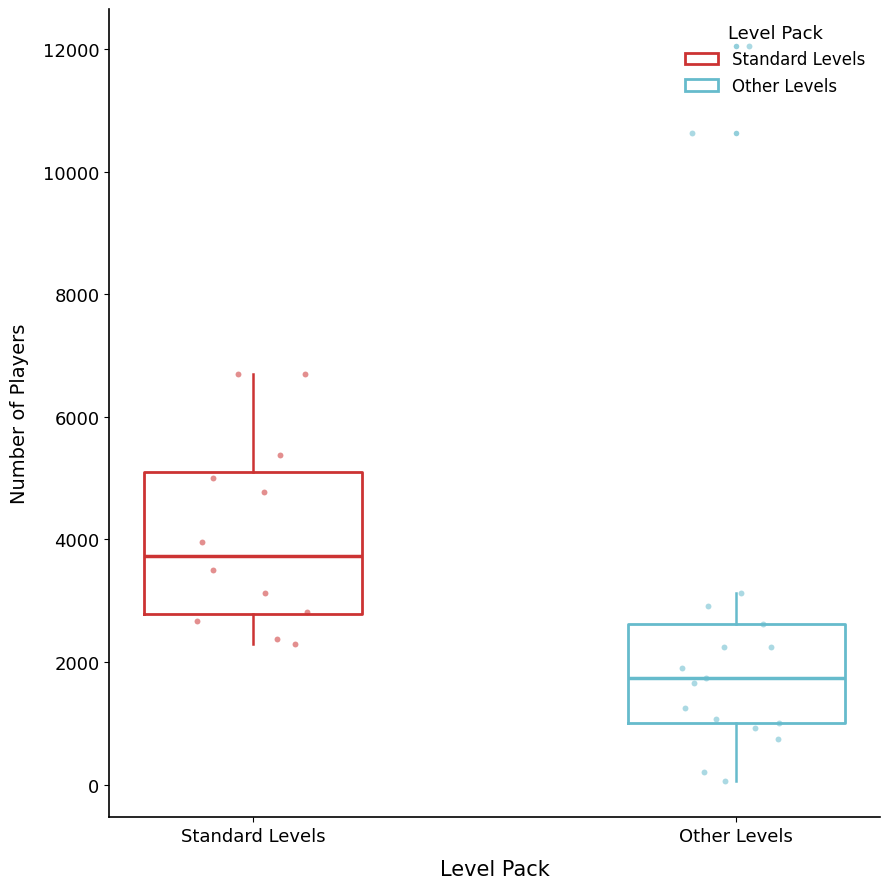

Comparing the boxes themselves (not the whiskers), which one is the tallest?

Standard Levels